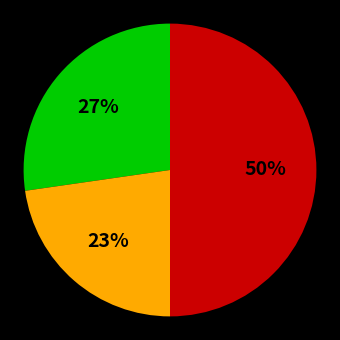

To the nearest percent, what is the difference between the largest and smallest slice percentages?

27%